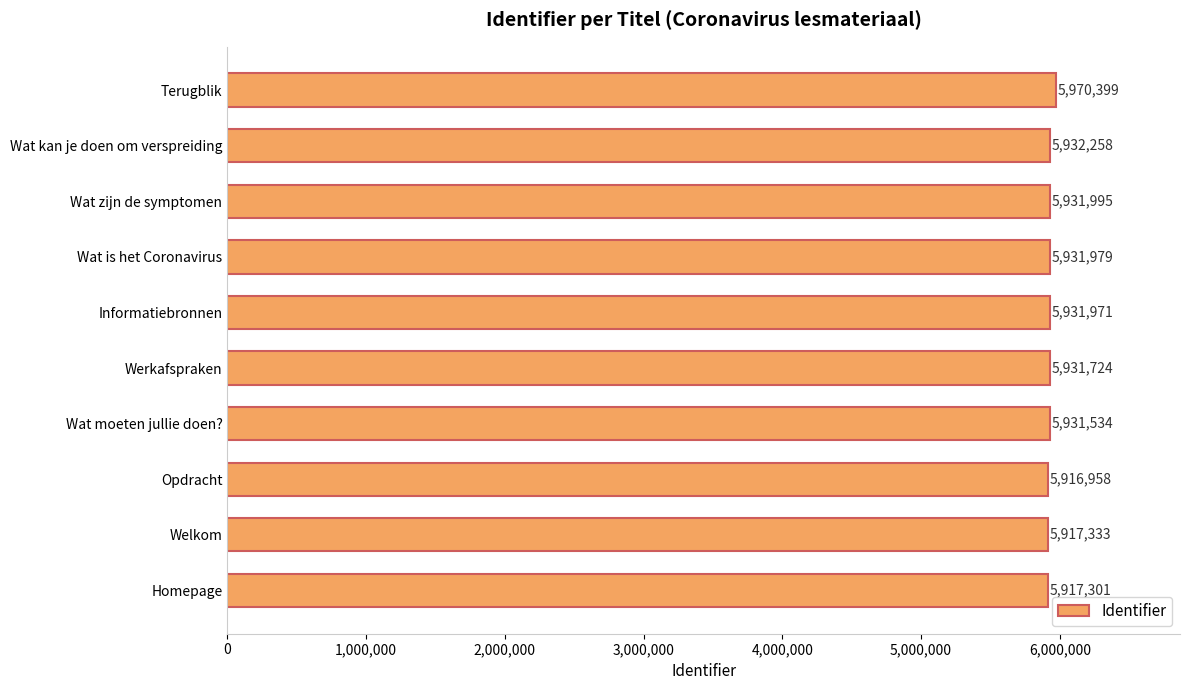

Which label corresponds to the smallest value in the chart?

Opdracht